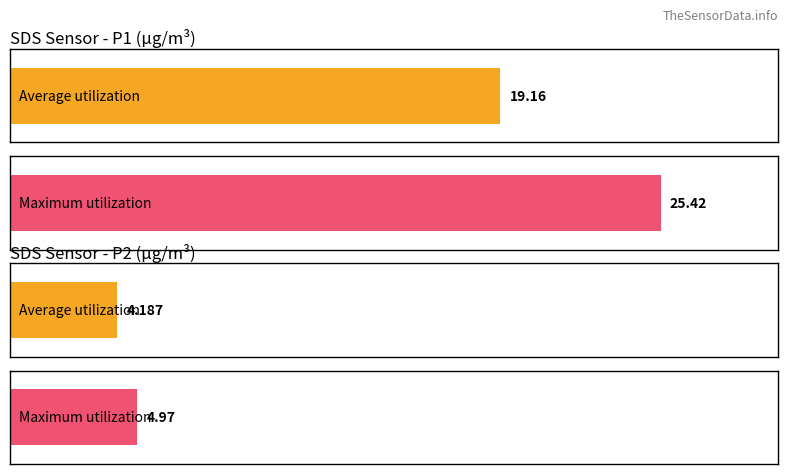

Which series has the widest spread of values?

SDS_P1